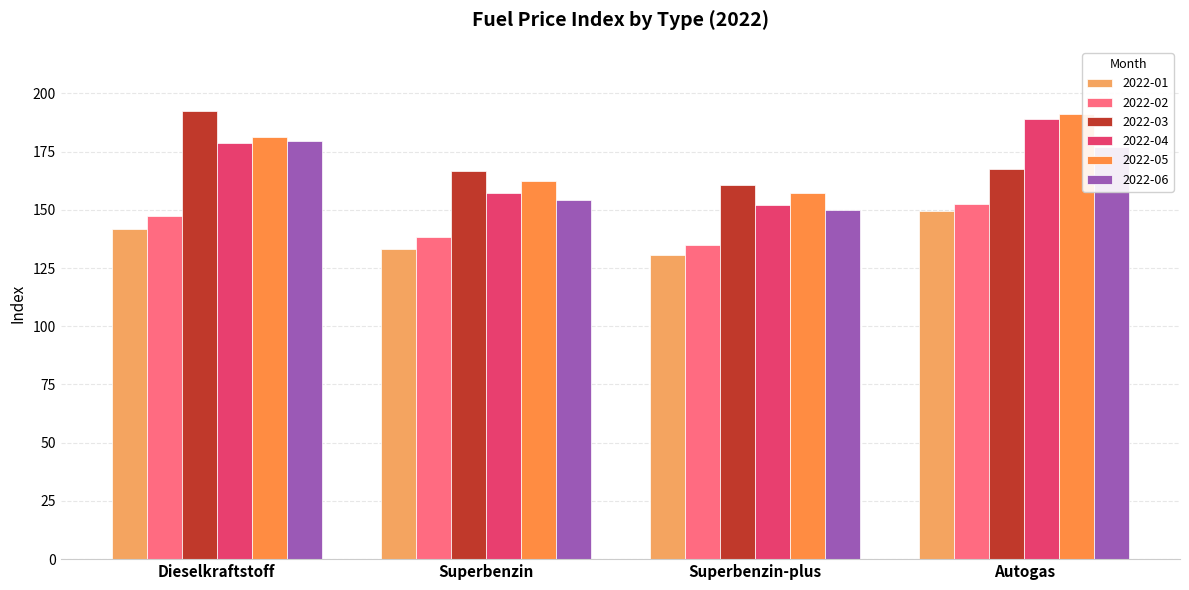

Is the value of 2022-02 at Autogas greater than the value of 2022-03 at Autogas?

No